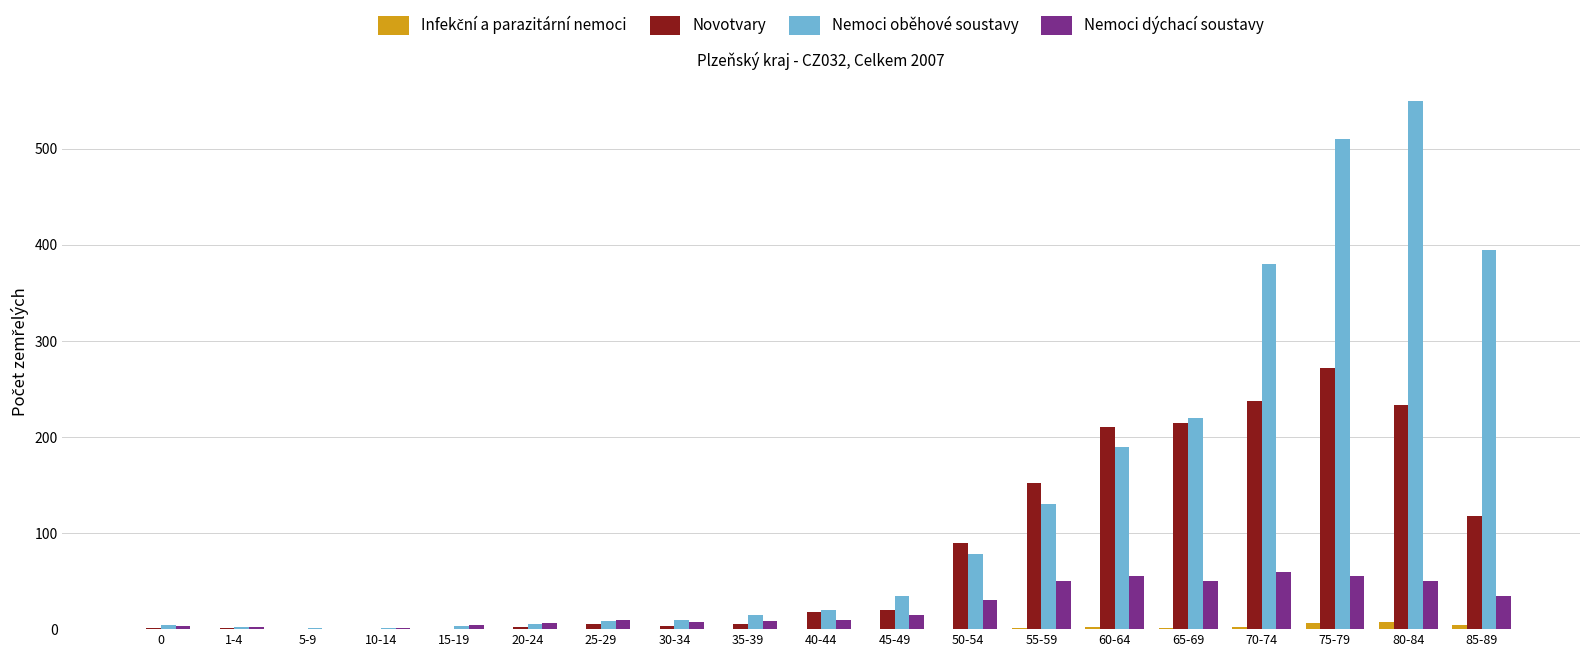

Which series has the largest range (max minus min)?

Nemoci oběhové soustavy